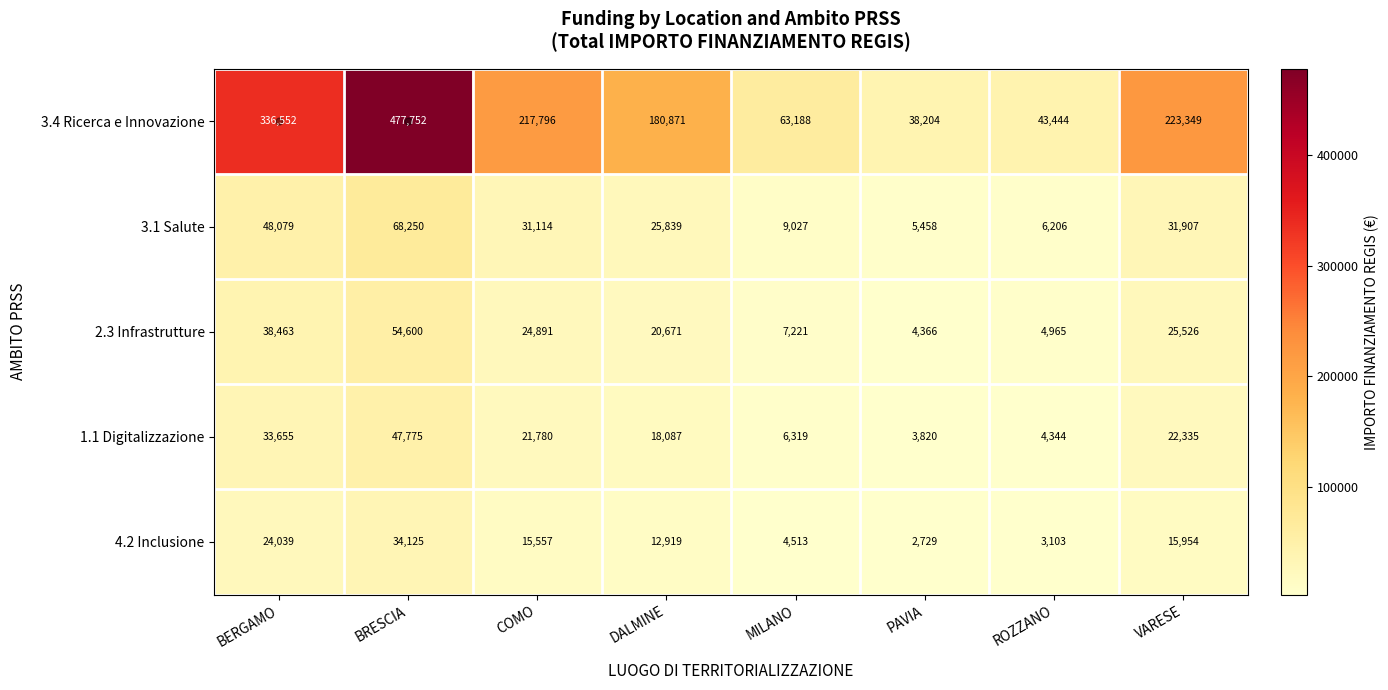

Which series has the widest spread of values?

3.4 Ricerca e Innovazione